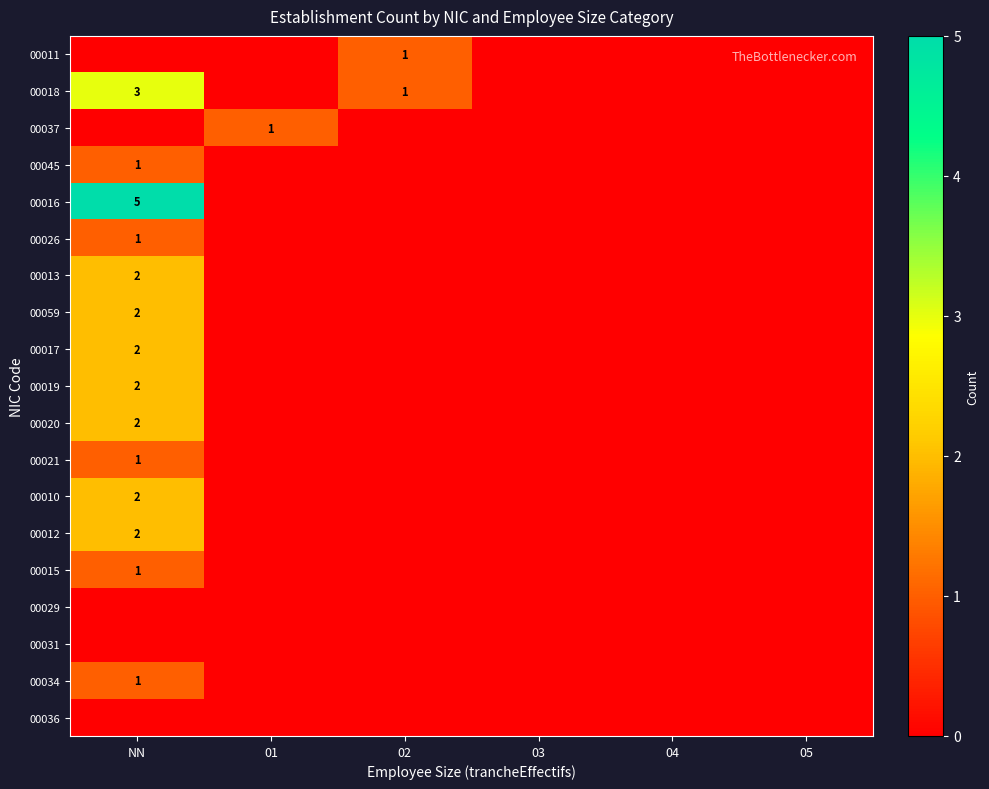

The value of 00034 at 04 is 0. True or false?

True